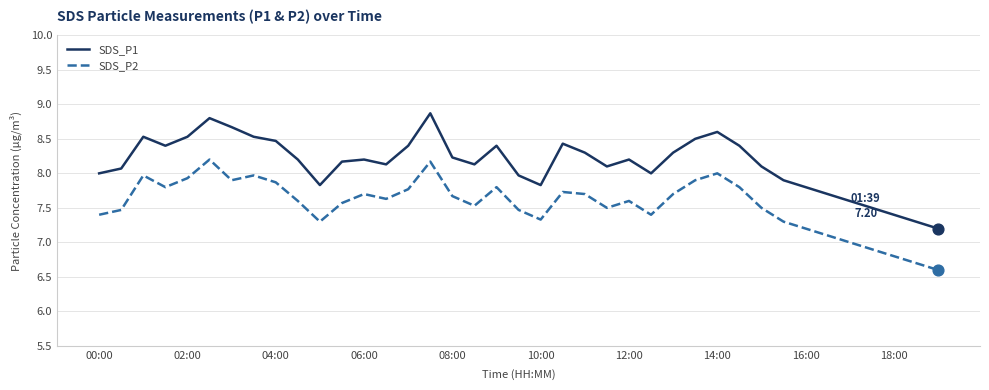

Which series has the largest range (max minus min)?

SDS_P1